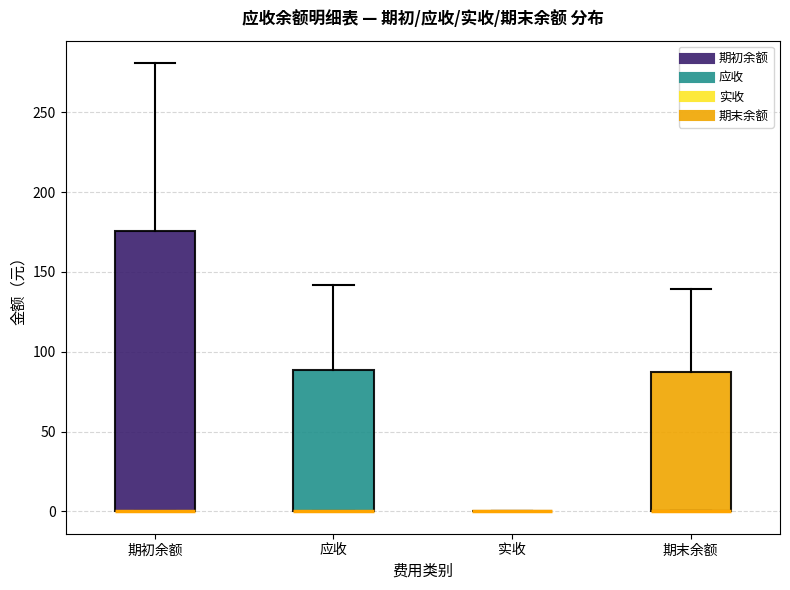

Which box is the tallest, from its lower edge to its upper edge?

期初余额